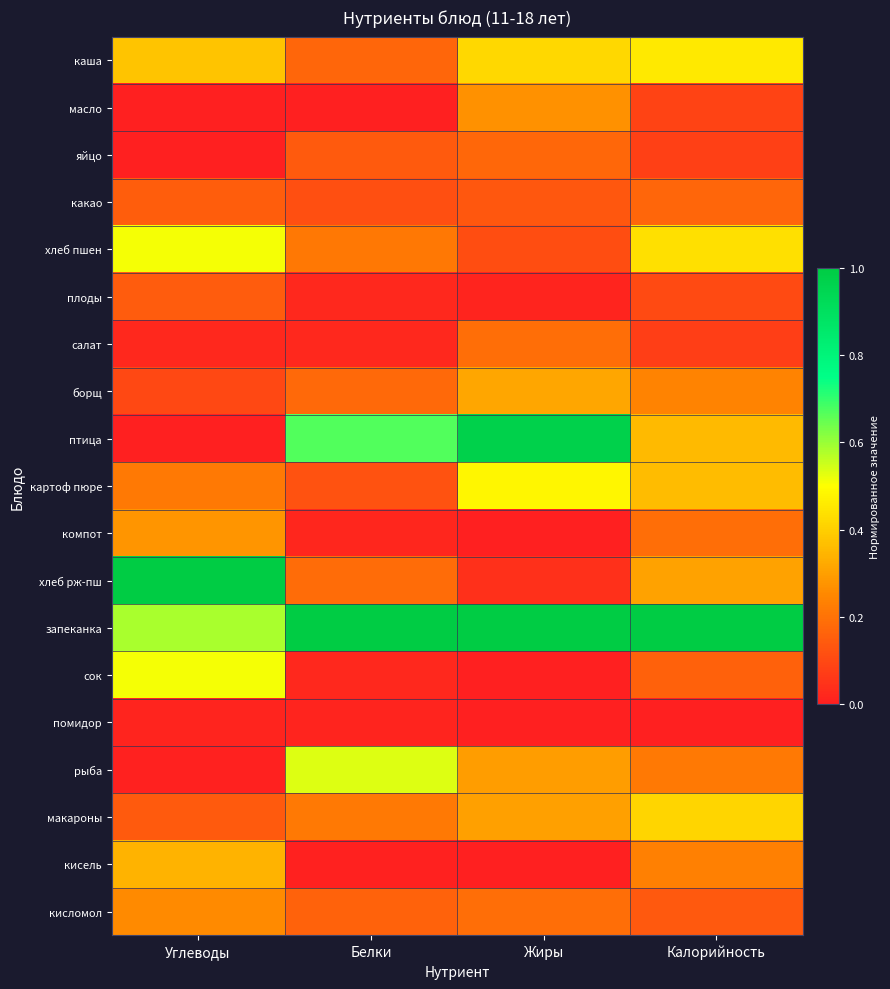

What is the greatest value displayed?

1.0